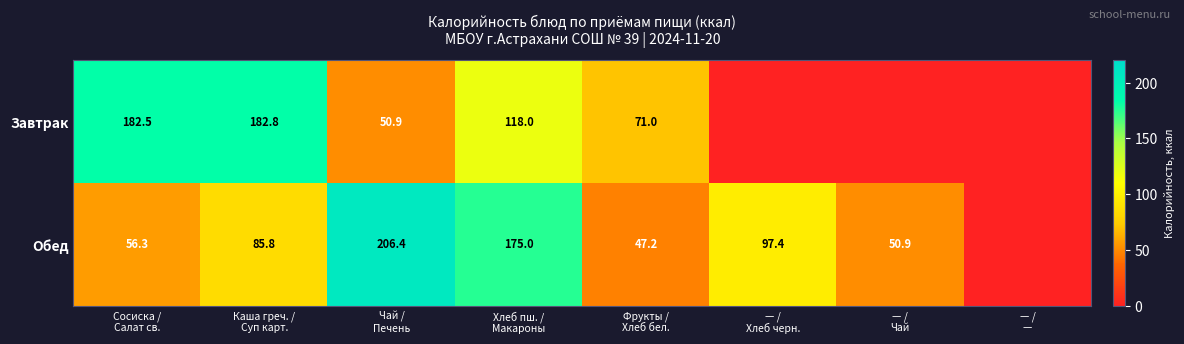

The value of Завтрак at — / Хлеб черн. is 0.0. True or false?

True